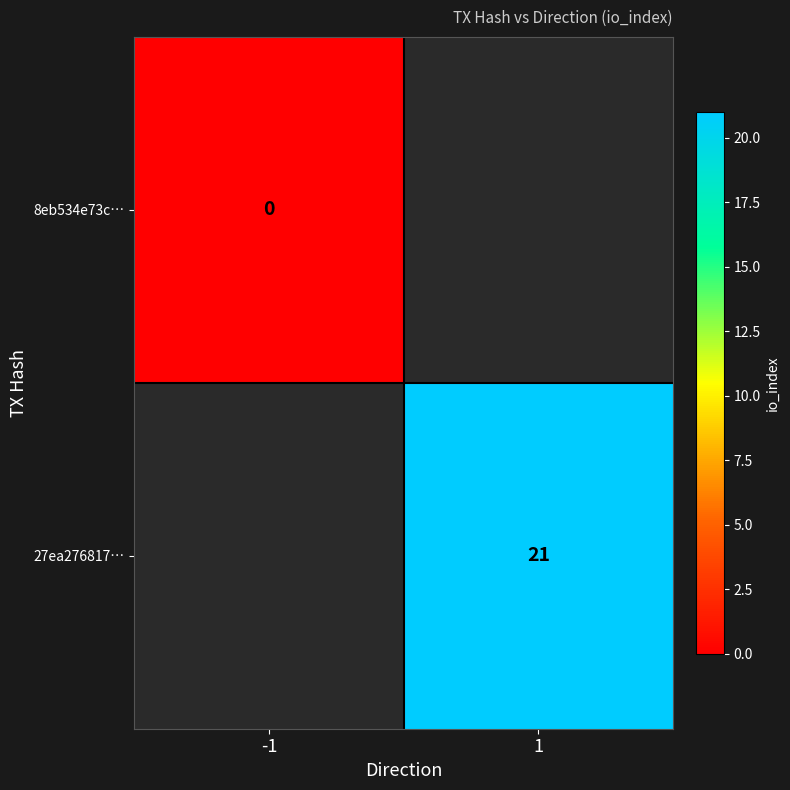

Is the value of 27ea276817… at 1 greater than the value of 8eb534e73c… at -1?

Yes